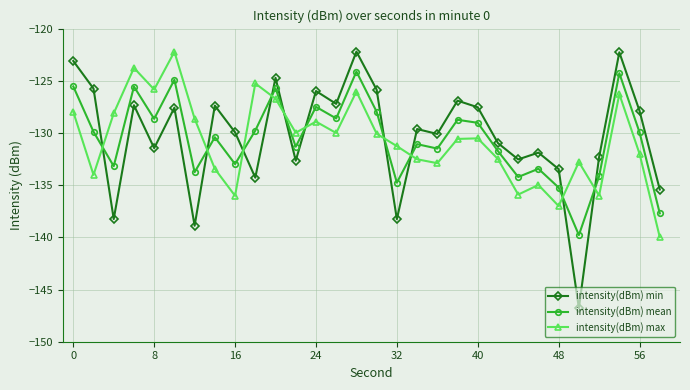

How many data points in intensity(dBm) min are less than -129?

16